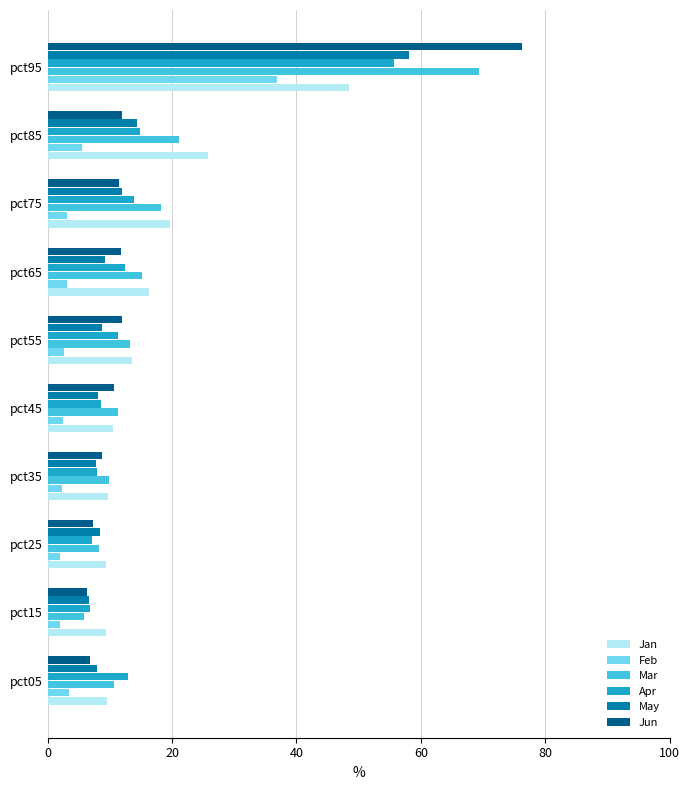

Is it true that Feb equals 2.3 at pct35?

True